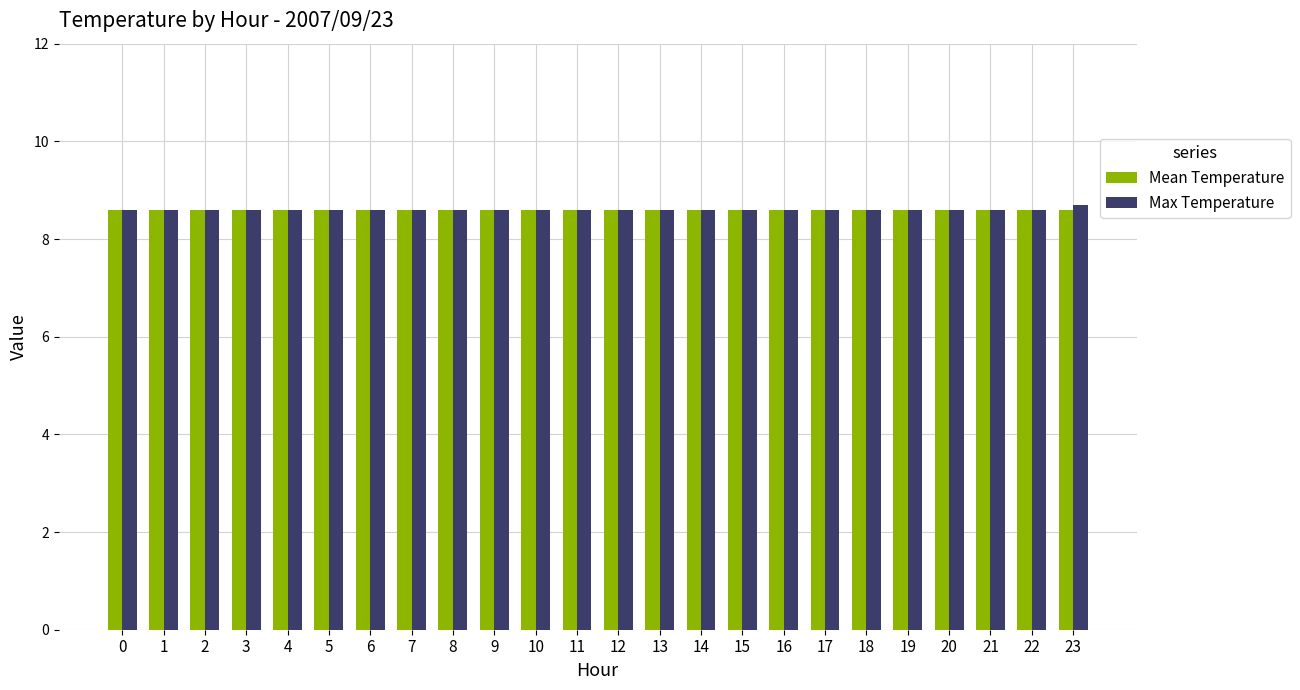

What are all the series names shown in the legend?

Mean Temperature, Max Temperature